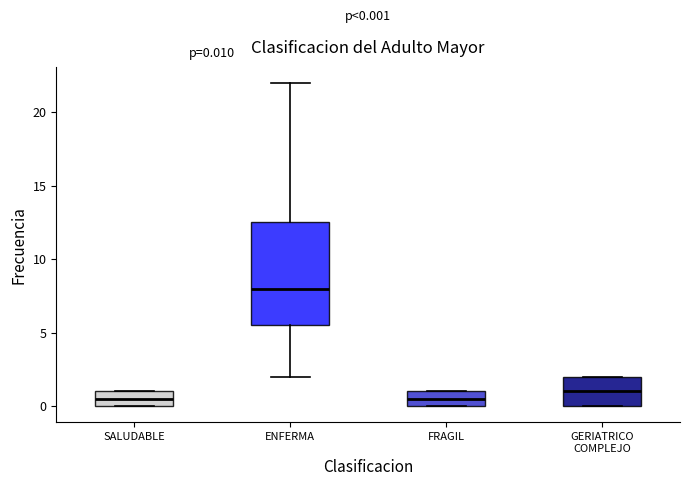

Which box is the tallest, from its lower edge to its upper edge?

ENFERMA